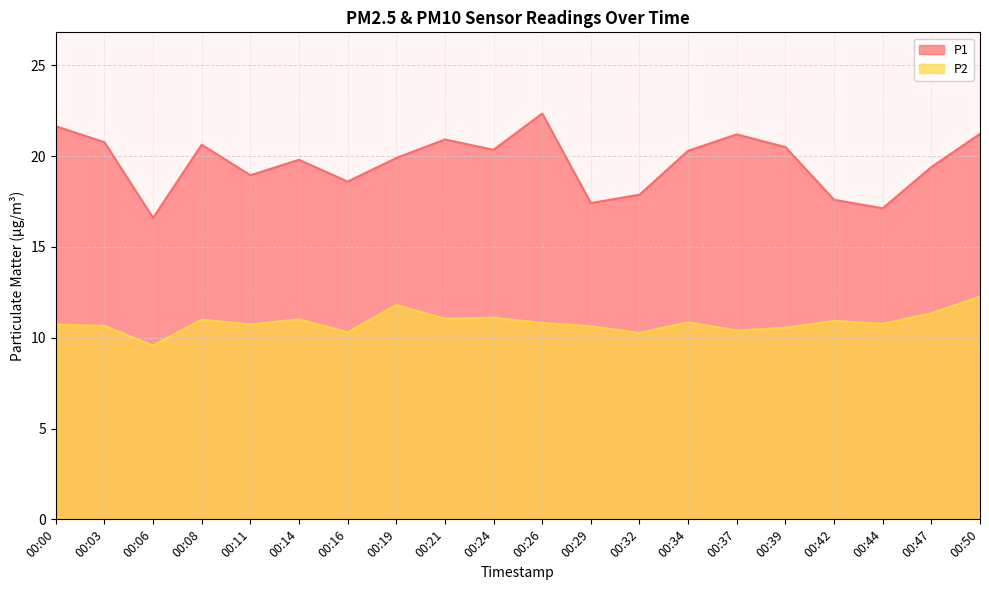

What is the average value of the P2 series?

10.8